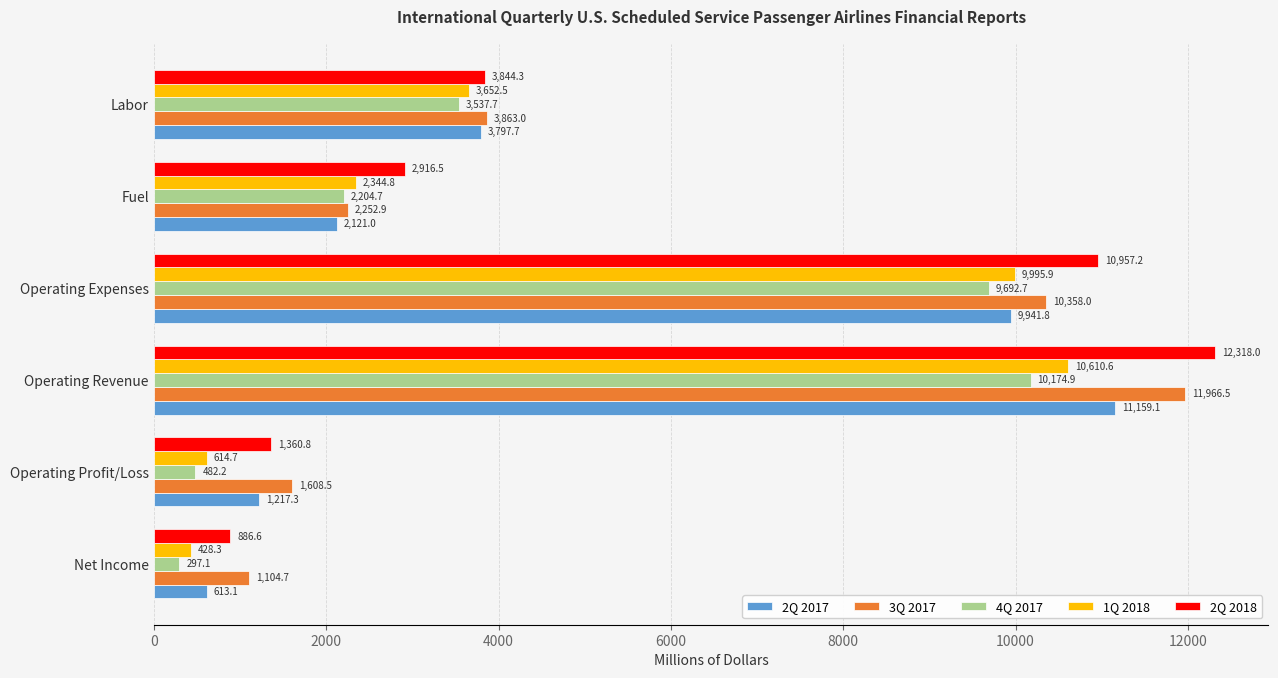

What are all the series names shown in the legend?

2Q 2017, 3Q 2017, 4Q 2017, 1Q 2018, 2Q 2018